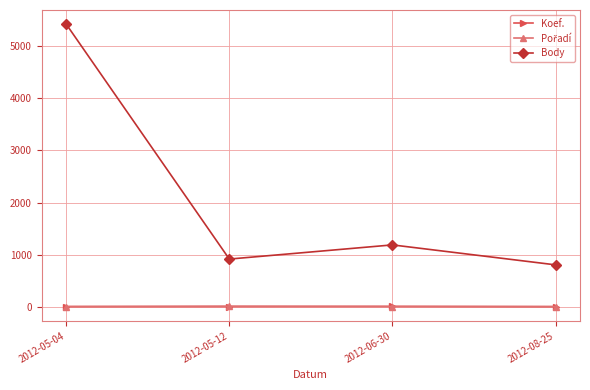

What is the spread (max minus min) of values at 2012-06-30?

1183